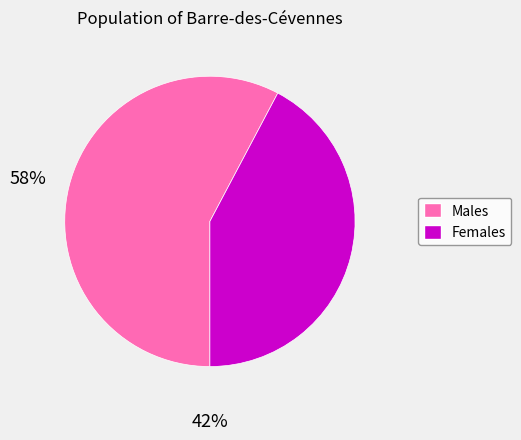

Does any single category account for the majority?

Yes